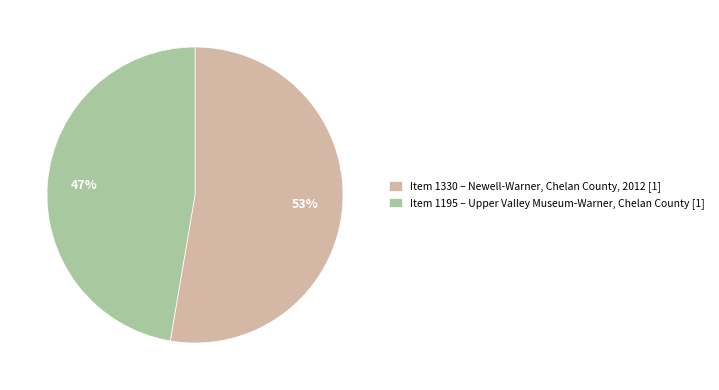

Combined, do Item 1195 – Upper Valley Museum-Warner, Chelan County [1] and Item 1330 – Newell-Warner, Chelan County, 2012 [1] account for over 50%?

Yes